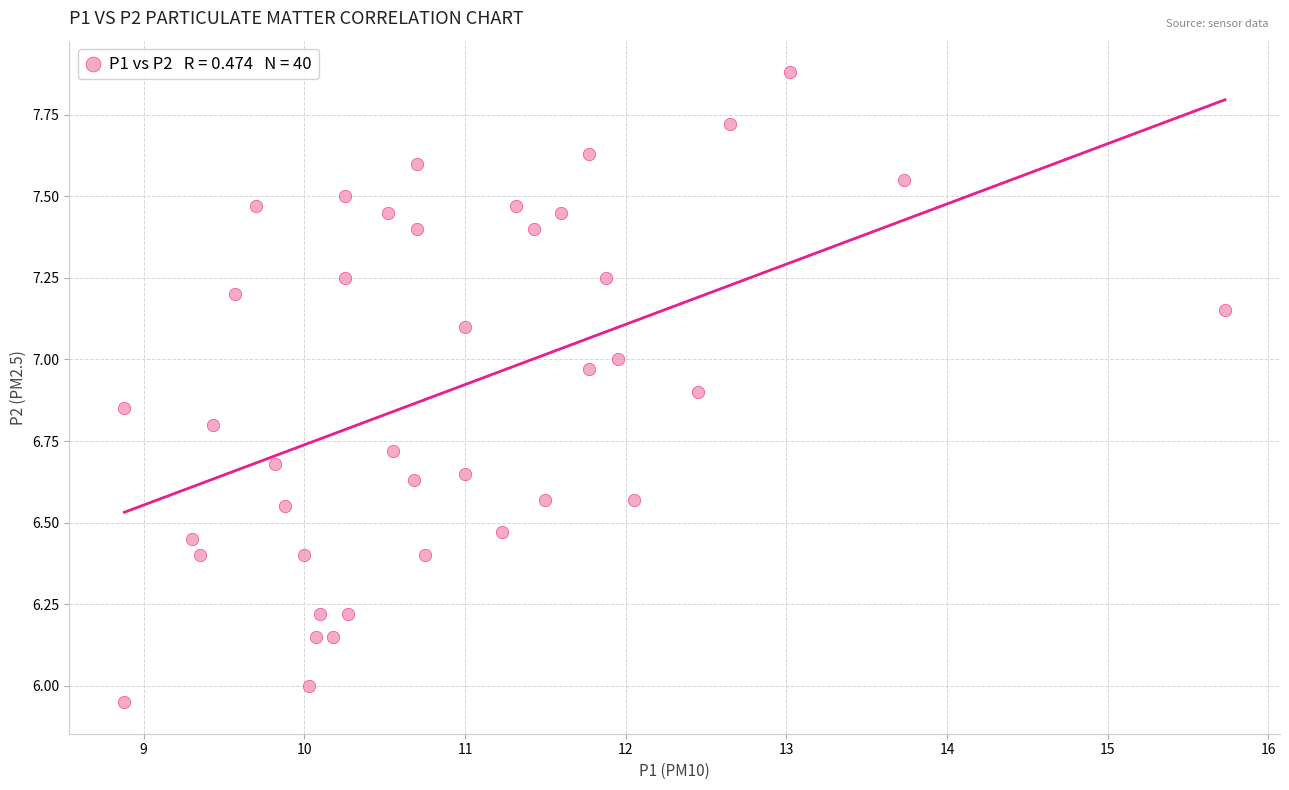

What is the range of Y values (max minus min)?

1.9